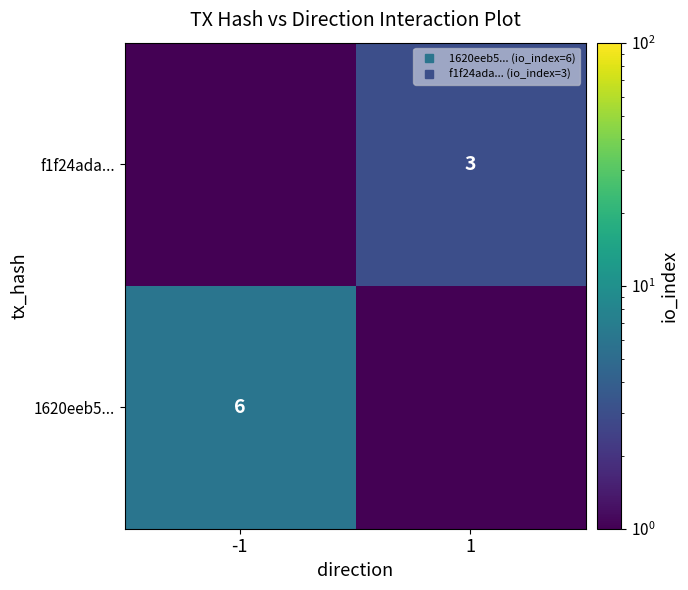

What is the difference between the f1f24ada... values at 1 and -1?

3.0